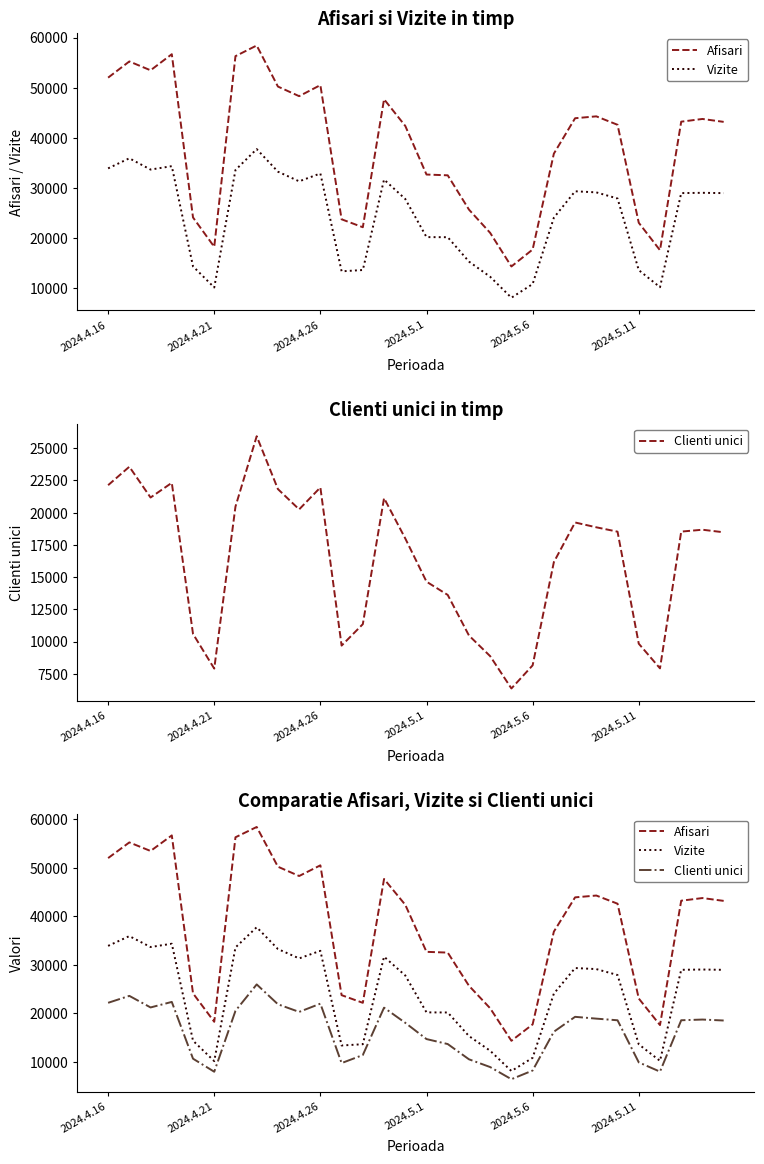

Between 19 and 6, which is larger?

6